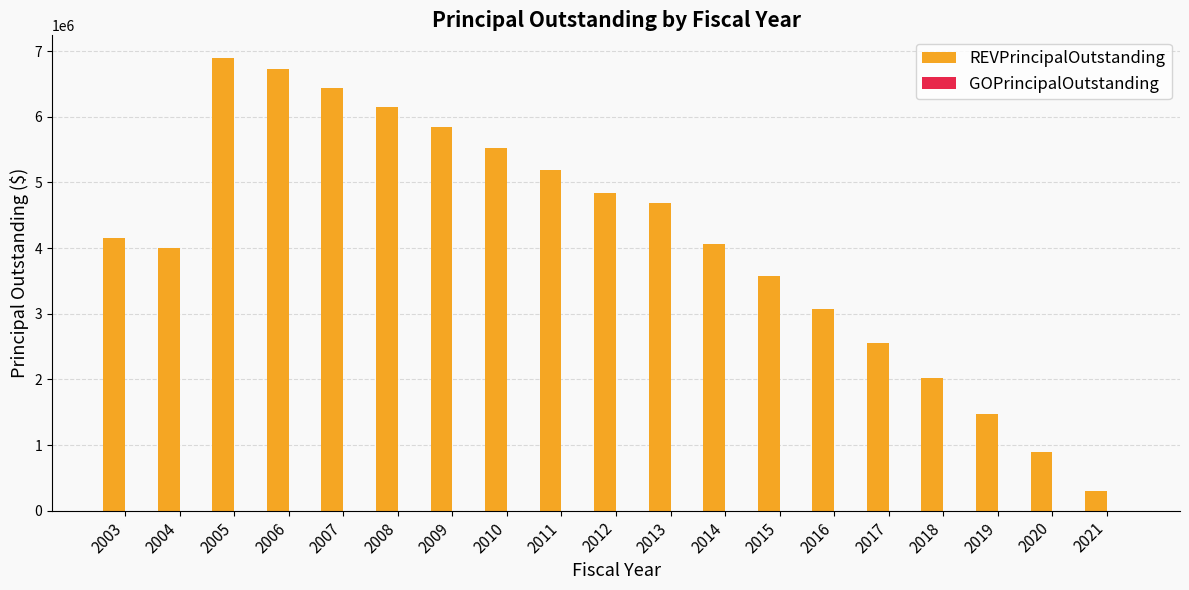

Between 2017 and 2014, which is larger?

2014